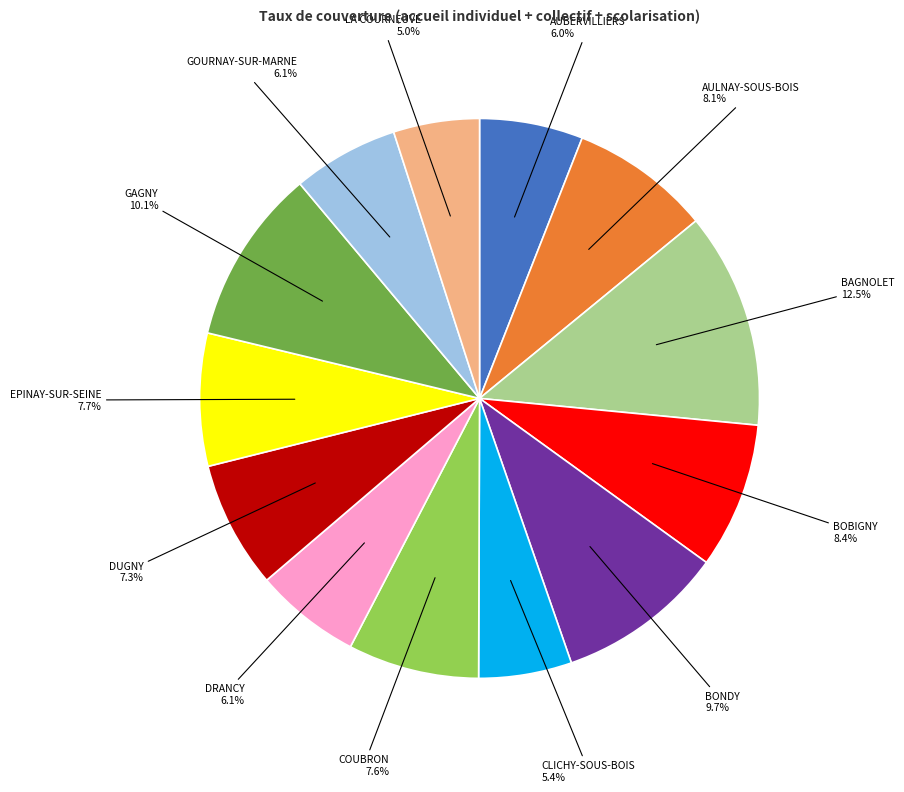

Does AUBERVILLIERS represent more than half of the total?

No